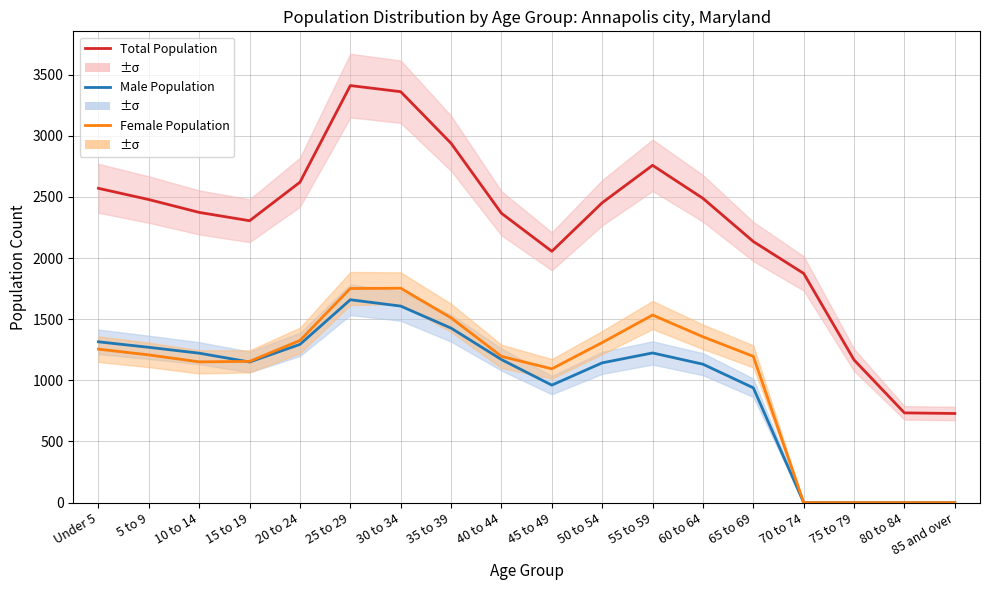

The value of Total Population at 35 to 39 is 2938. True or false?

True